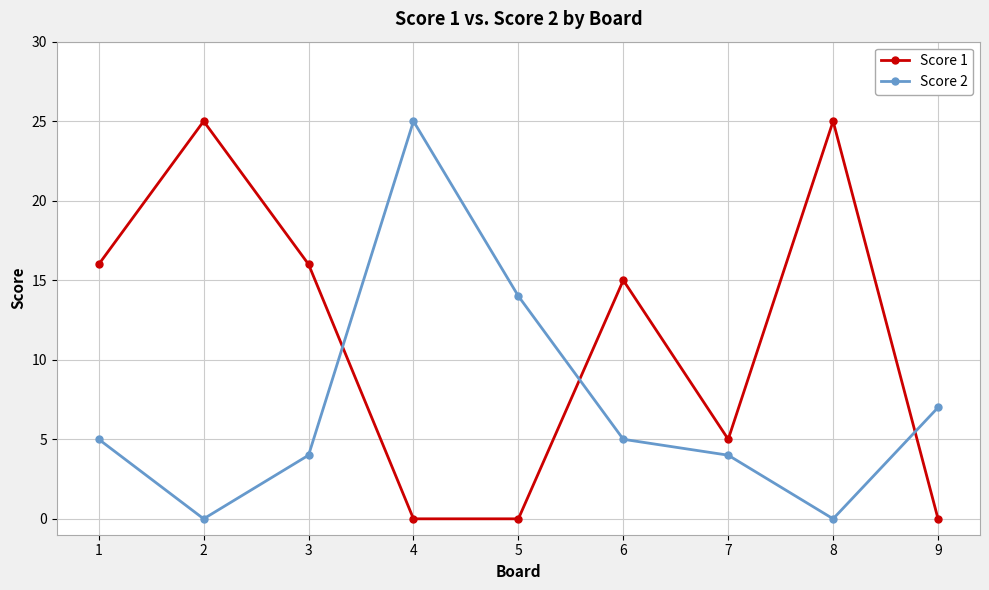

What is the maximum value shown in the chart?

25